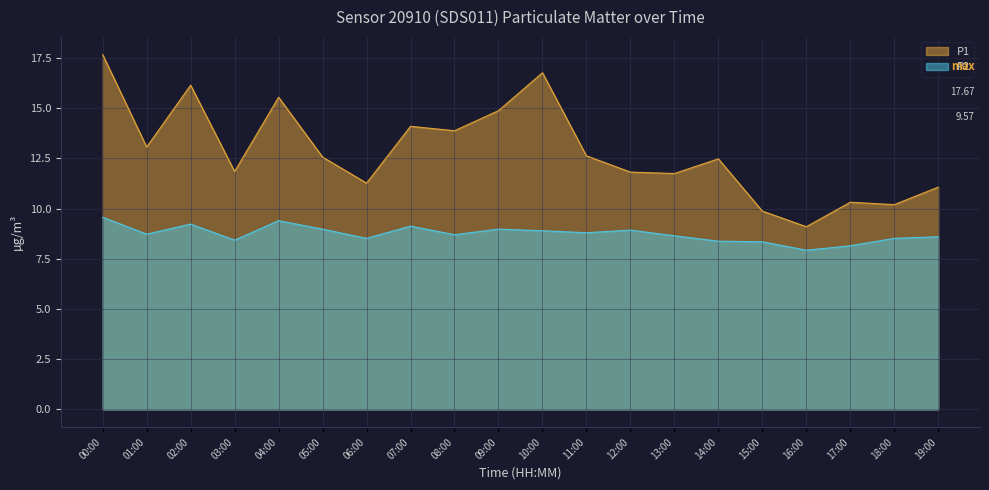

What are all the series names shown in the legend?

P1, P2